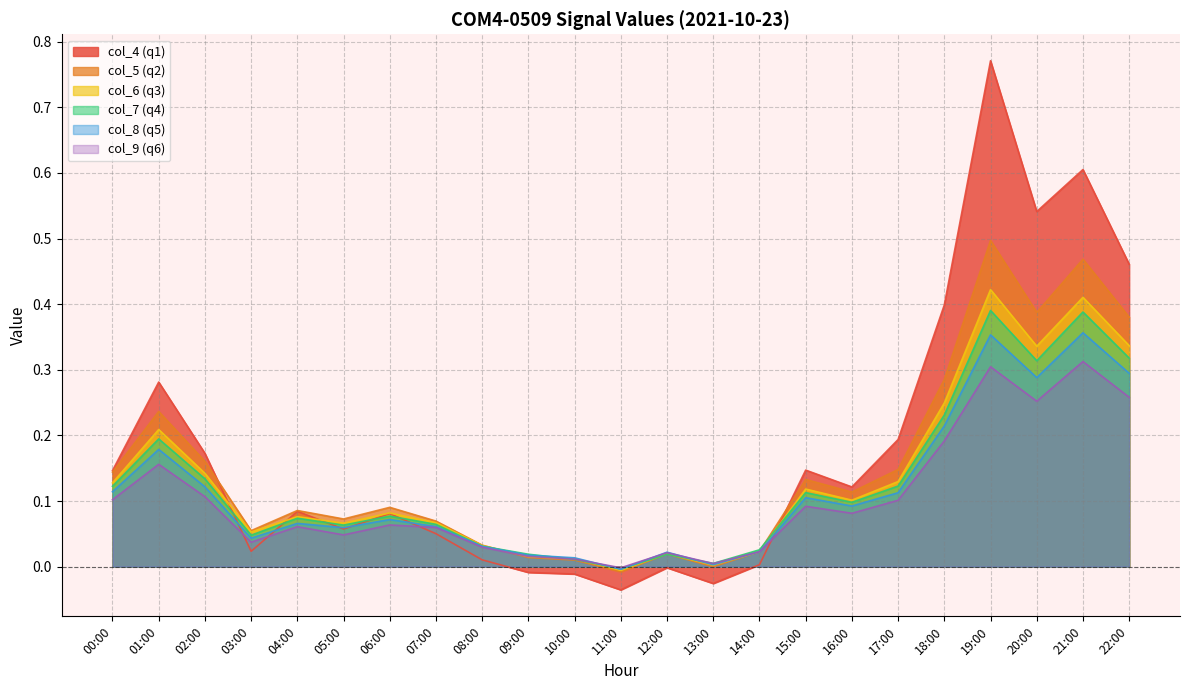

What is the label of the 22nd point from the left?

21:00